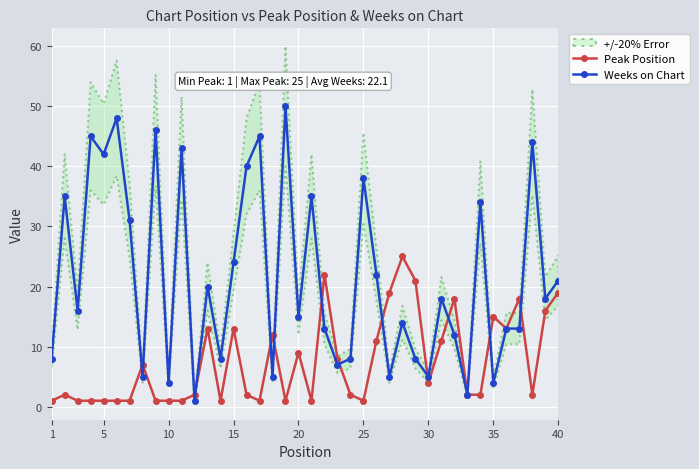

List the series in order of their peak value, lowest first.

Peak Position, Weeks on Chart